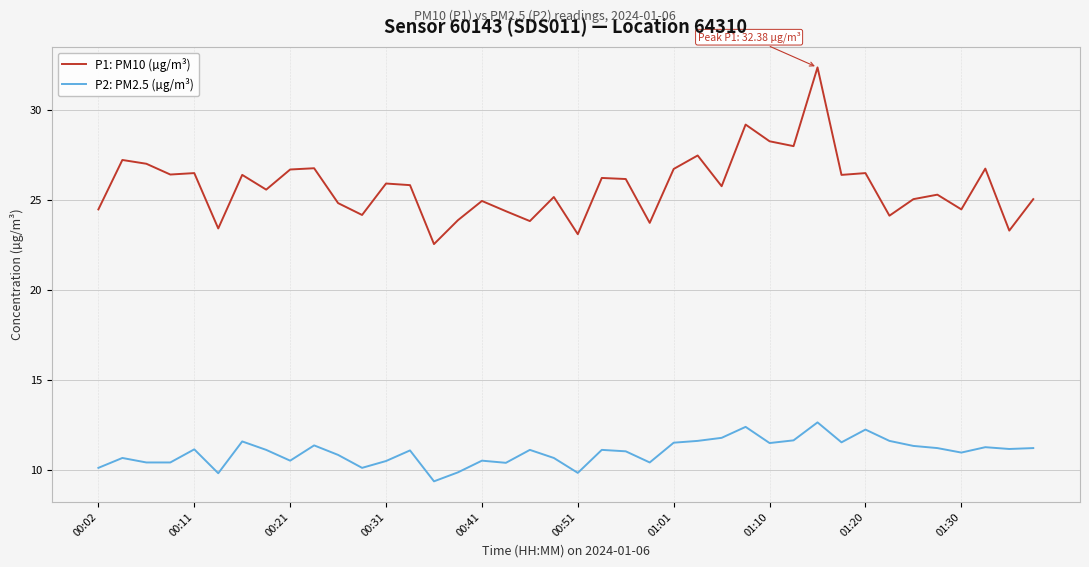

True or false: P1: PM10 (µg/m³) and P2: PM2.5 (µg/m³) intersect in this chart.

False